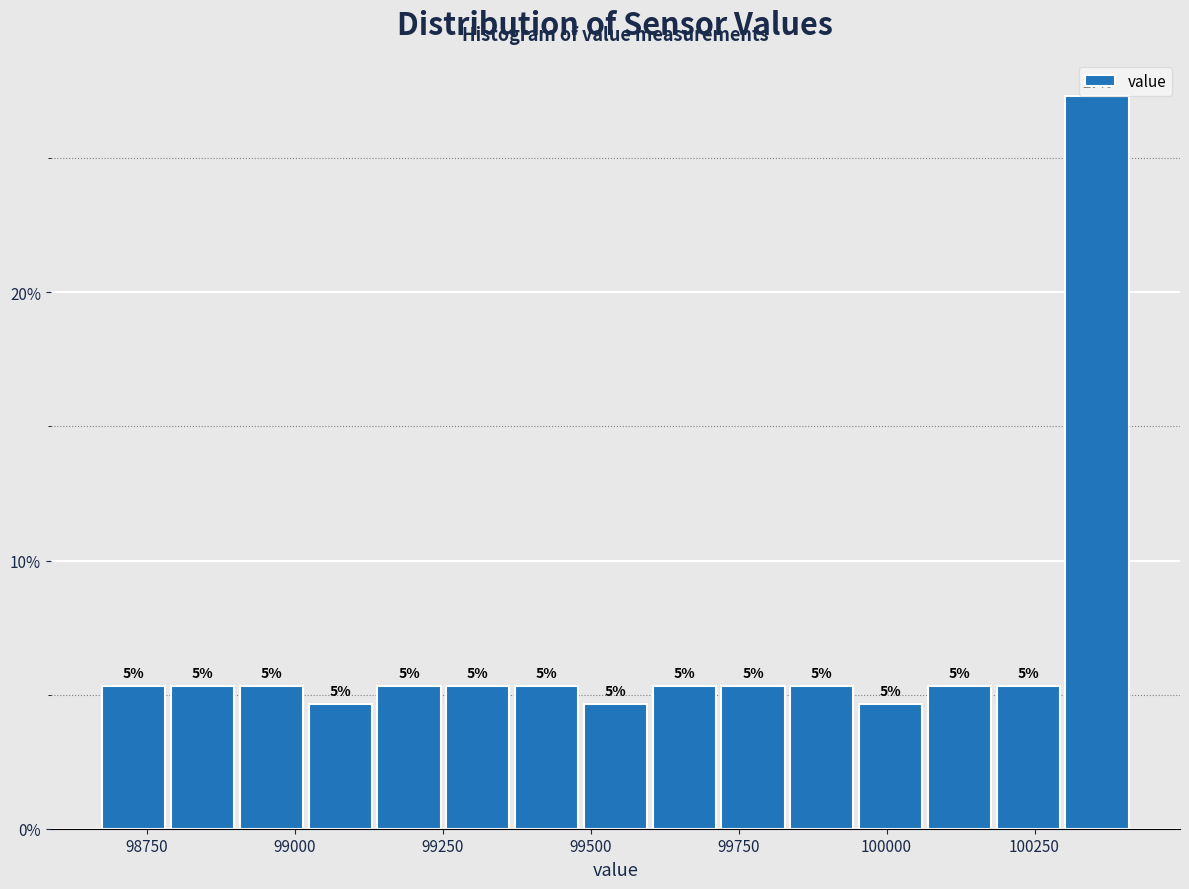

Read against the x-axis, roughly where is the centre of the tallest bar?

100350